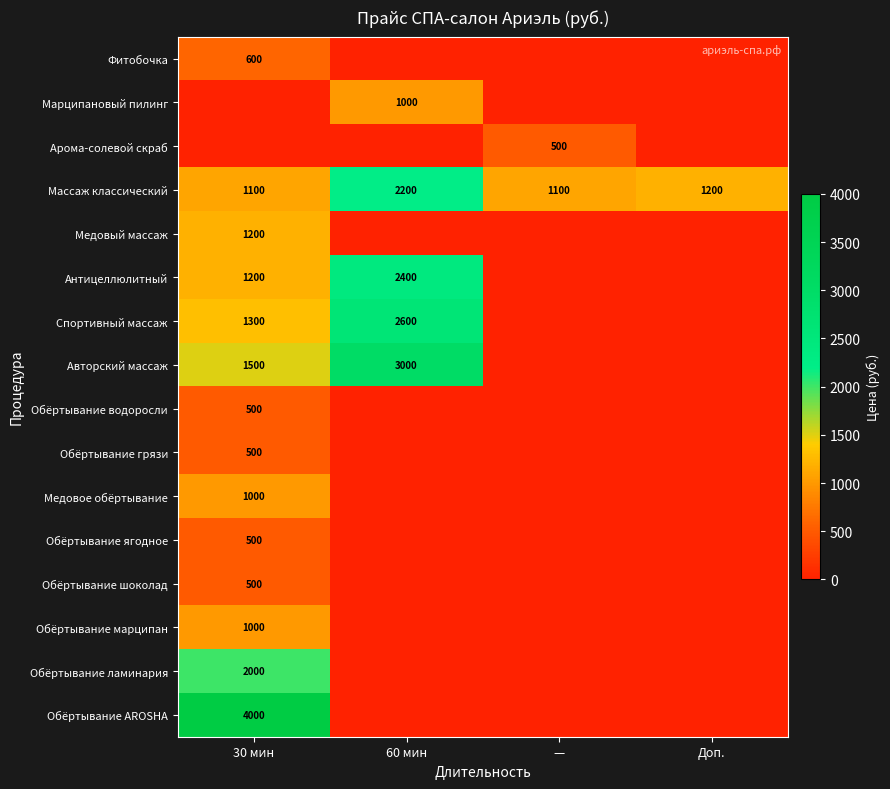

What is the difference between the Массаж классический values at 30 мин and Доп.?

100